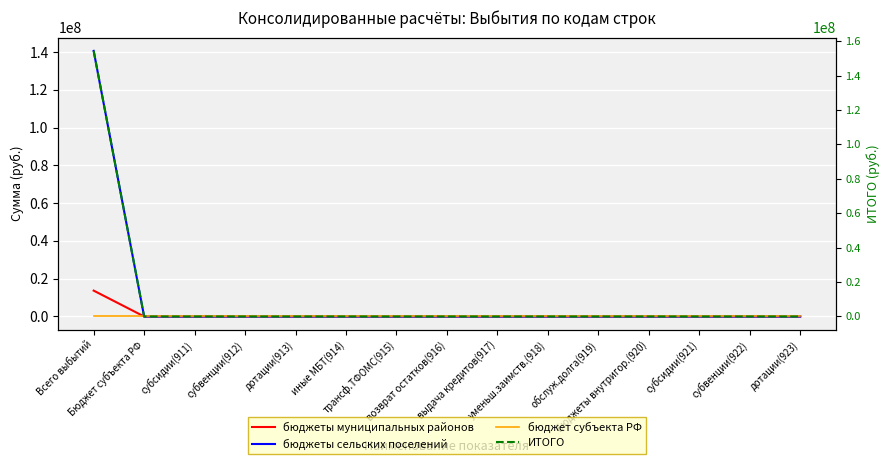

Rank the series by their maximum value, from lowest to highest.

бюджет субъекта РФ, бюджеты муниципальных районов, бюджеты сельских поселений, ИТОГО